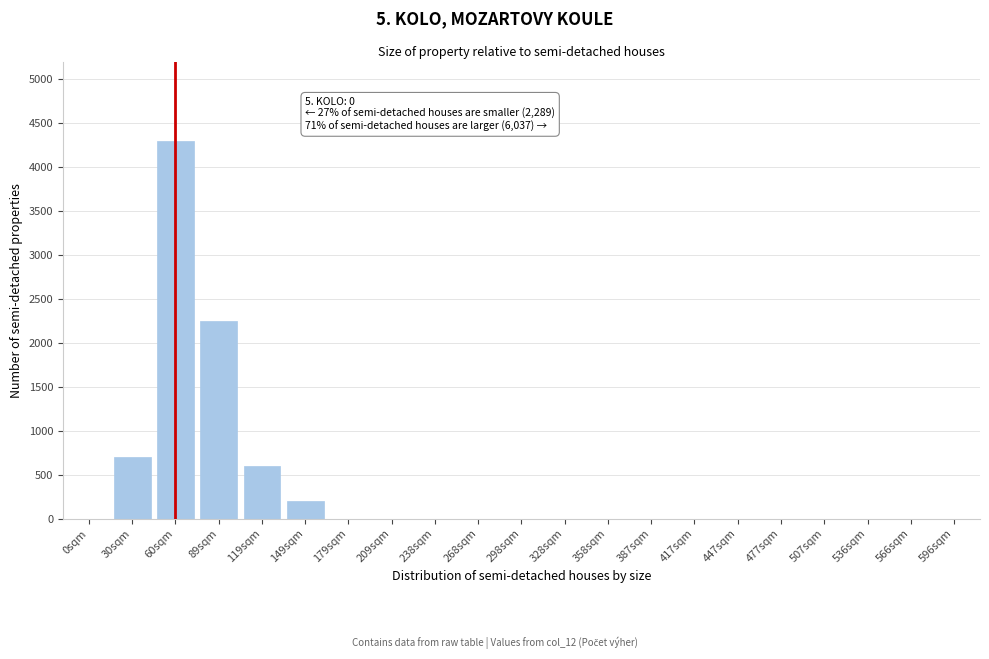

Which category has the highest value across all series?

60sqm